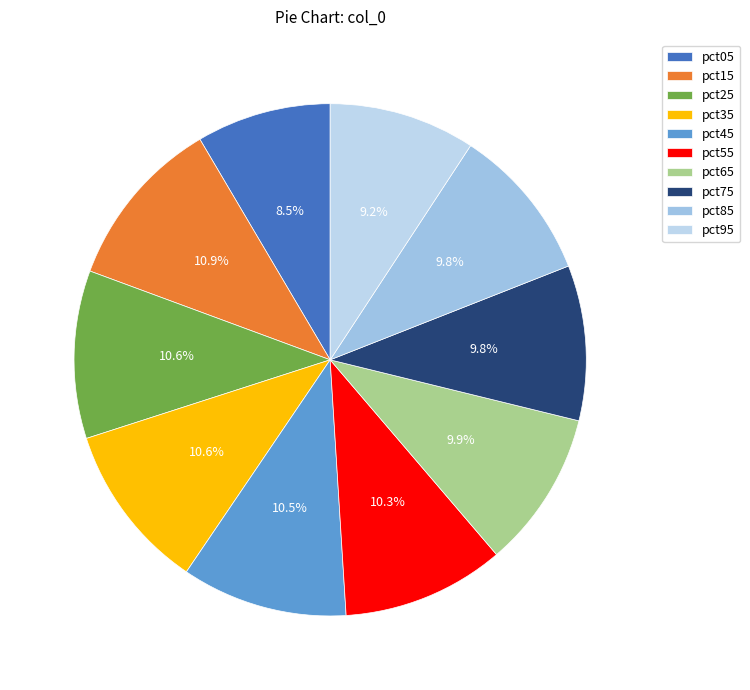

Approximately how many times larger is the value at pct65 compared to pct45?

0.9